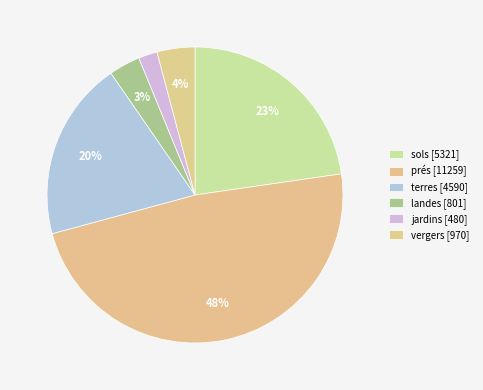

How many slices are in this pie chart?

6